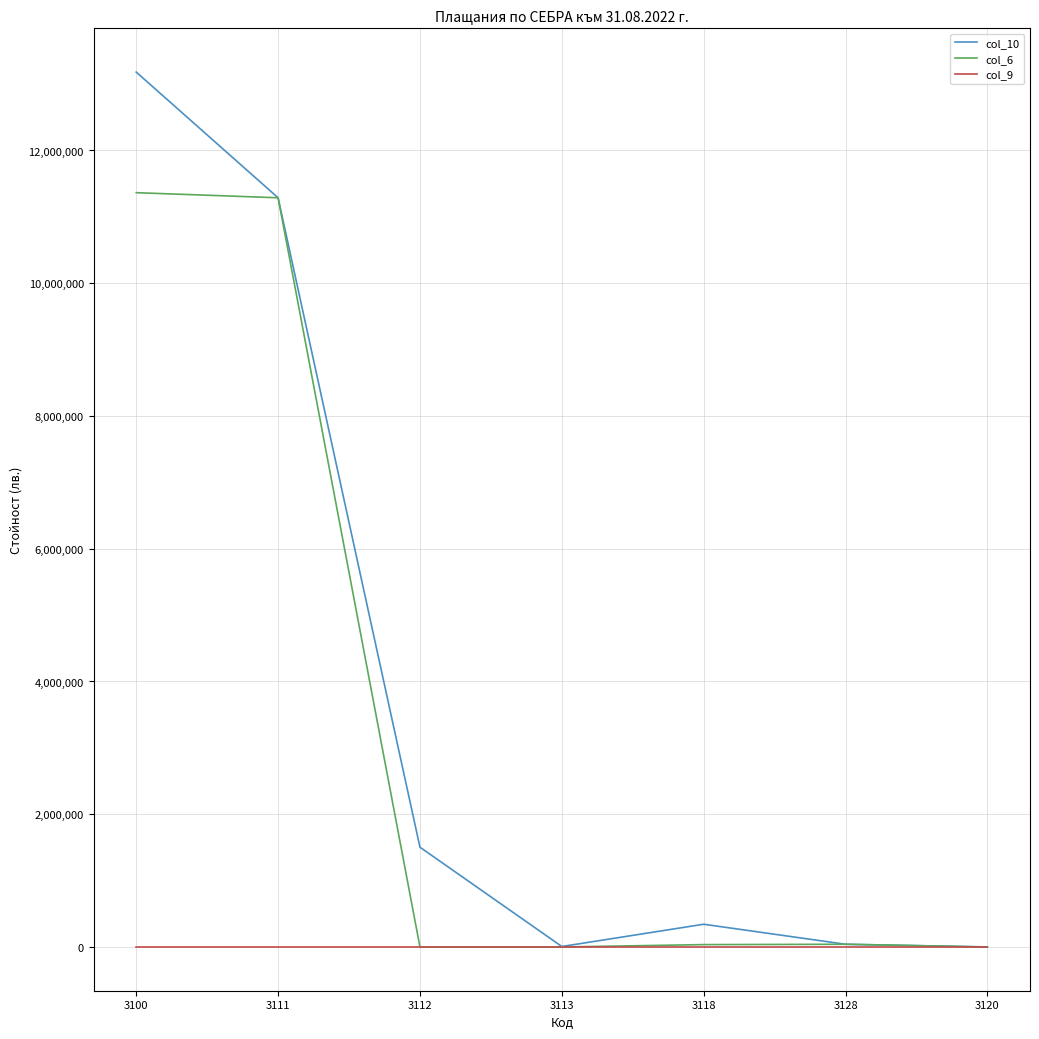

List the series in order of their peak value, lowest first.

col_9, col_6, col_10